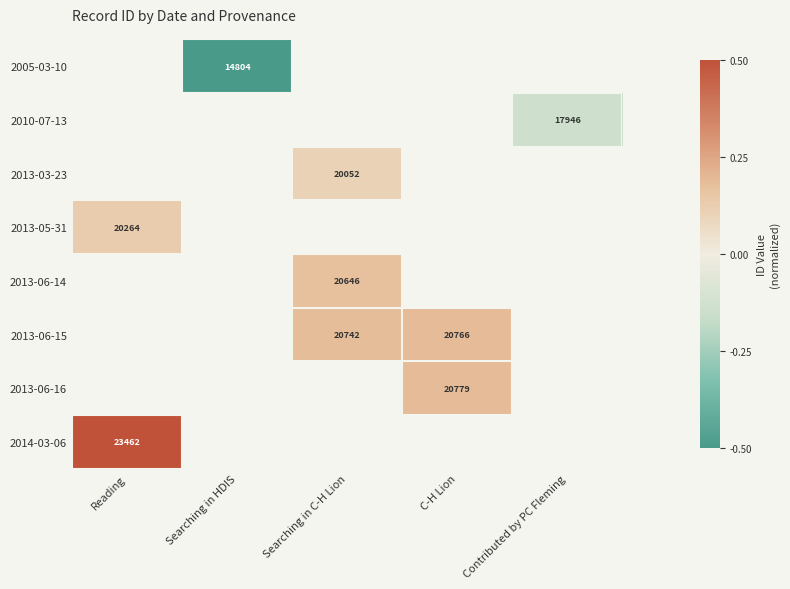

List the labels in order of 2013-03-23 value, smallest first.

Reading, Searching in HDIS, Searching in C-H Lion, C-H Lion, Contributed by PC Fleming